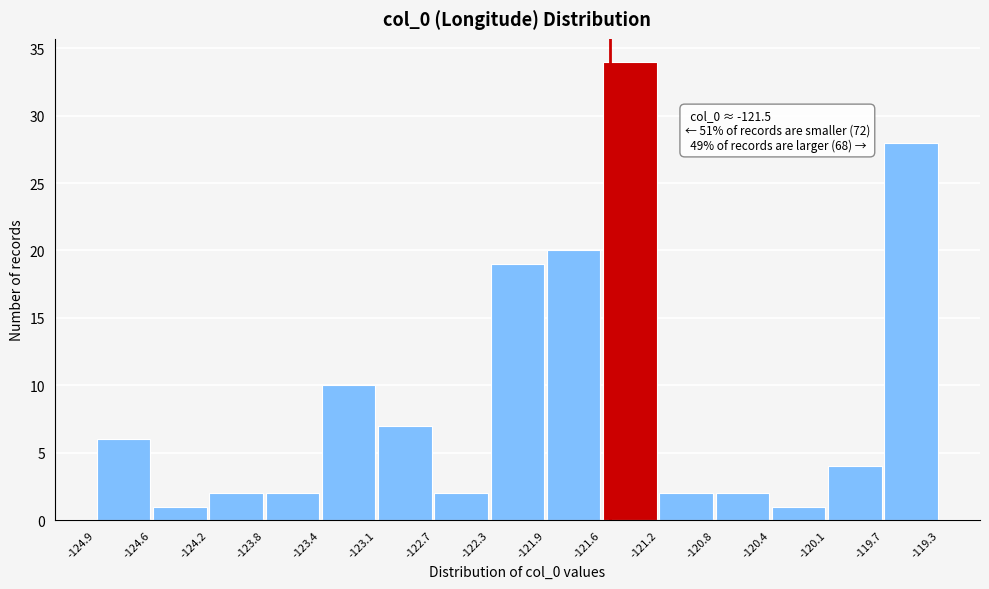

Which range on the x-axis has the tallest bar?

-121.6 to -121.2